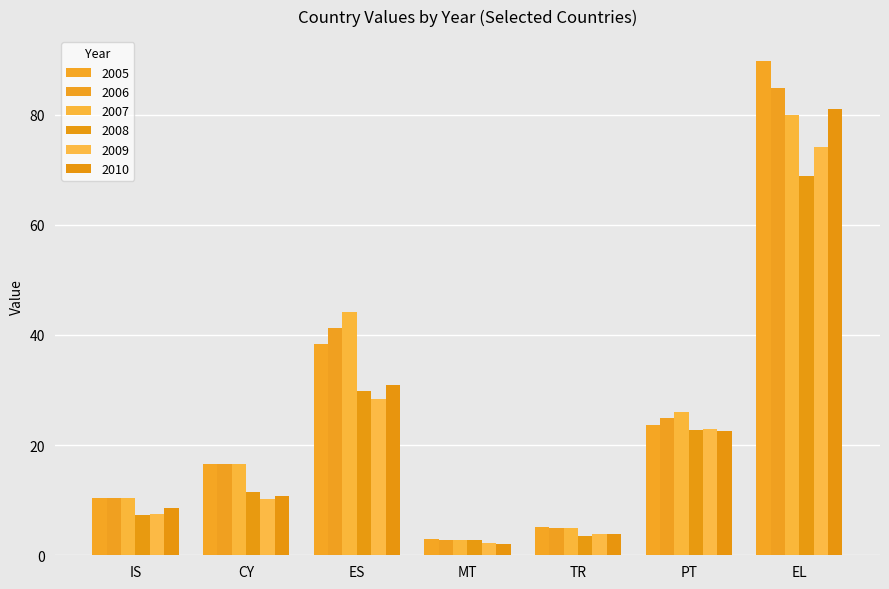

Which category has the highest value across all series?

EL